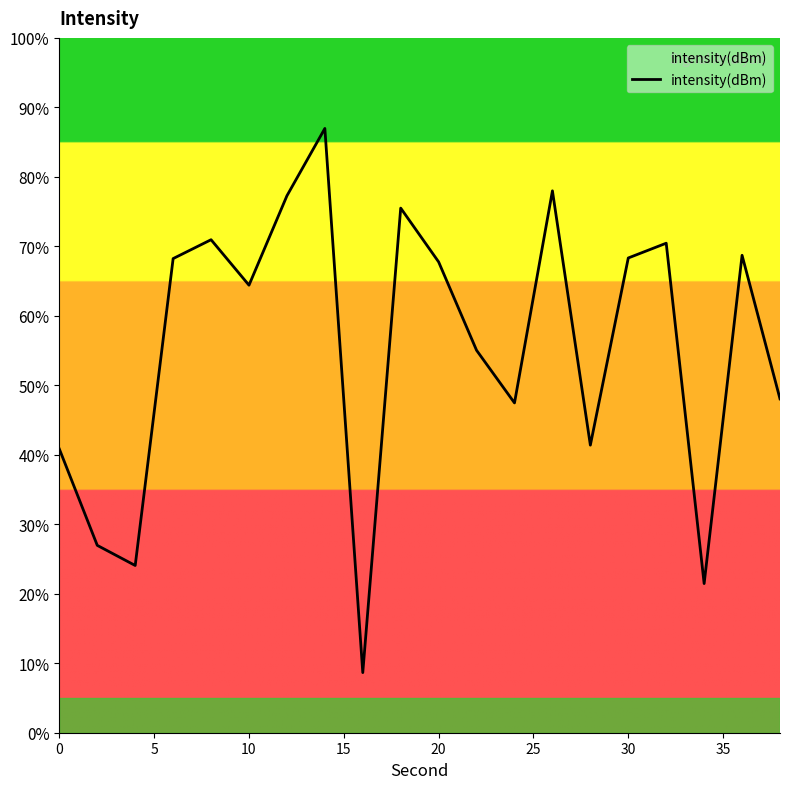

True or false: there are more than 2 points higher than both neighbors.

True